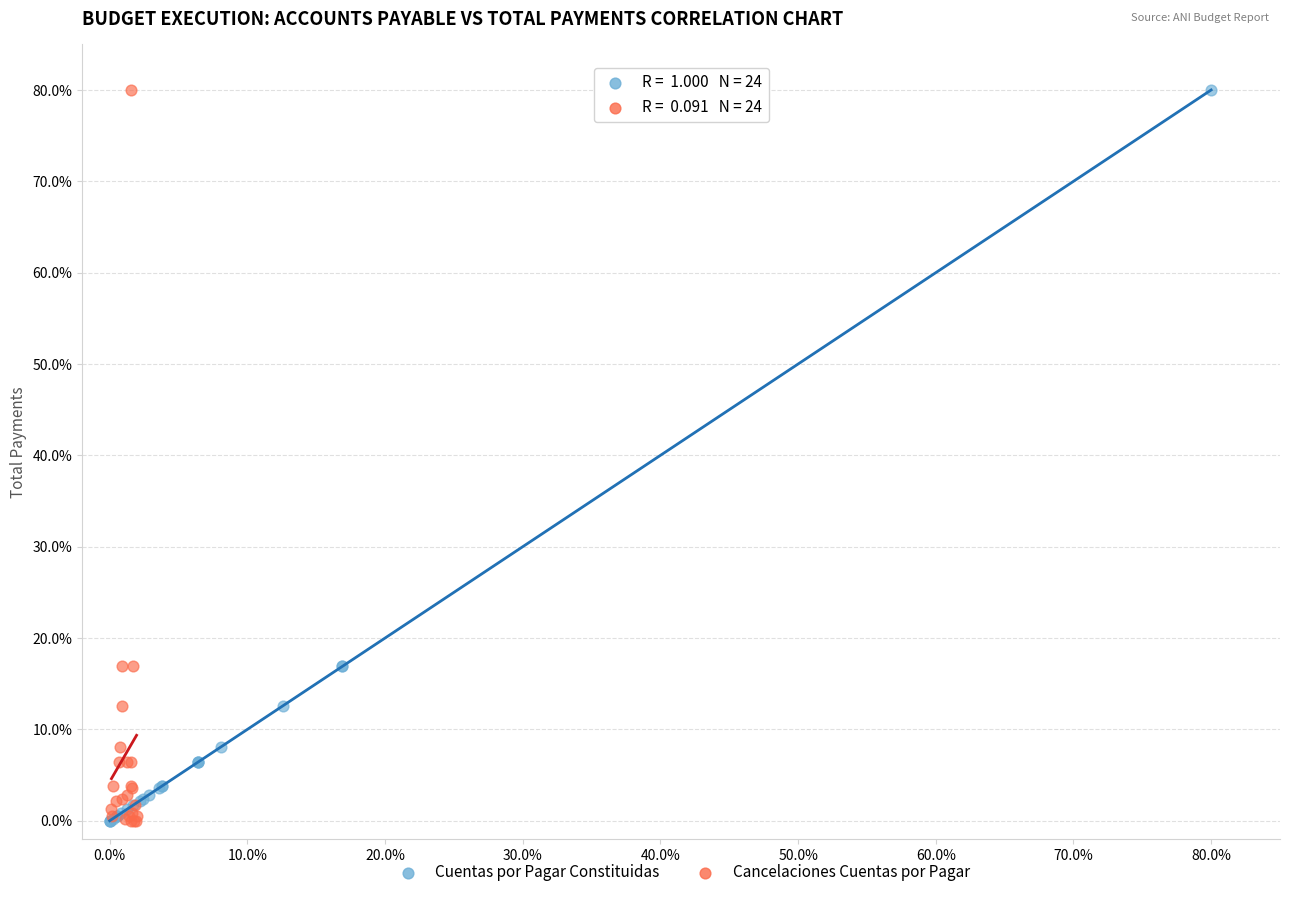

Which series has the largest Y range (max minus min)?

Cancelaciones Cuentas por Pagar